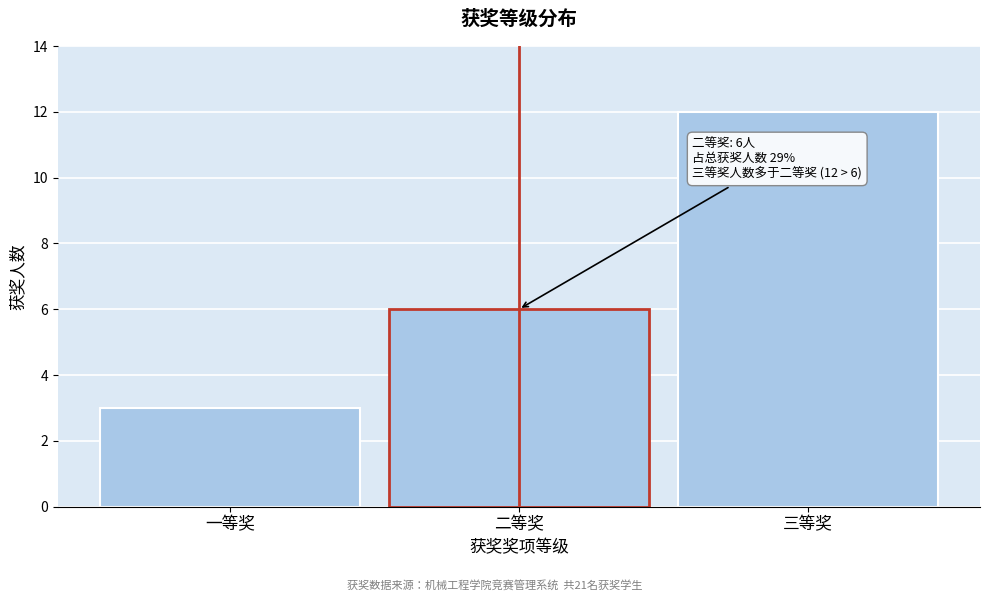

Reading left to right, what are all the values shown in this chart?

一等奖=3	二等奖=6	三等奖=12